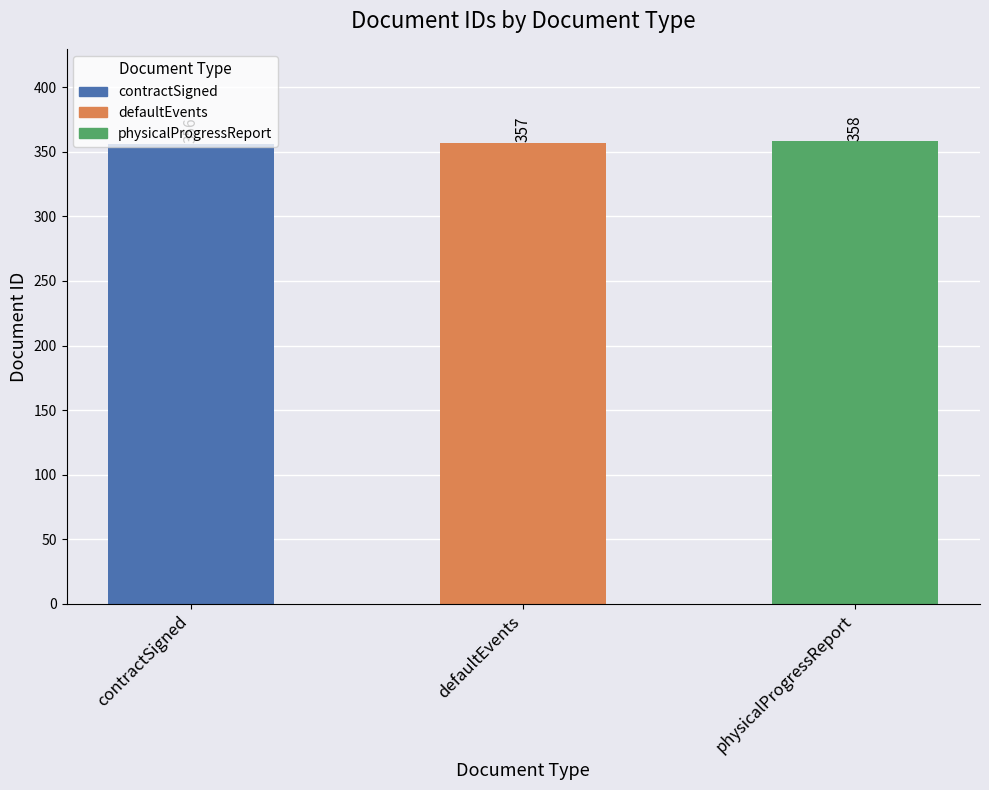

What is the change in value from contractSigned to physicalProgressReport?

+2